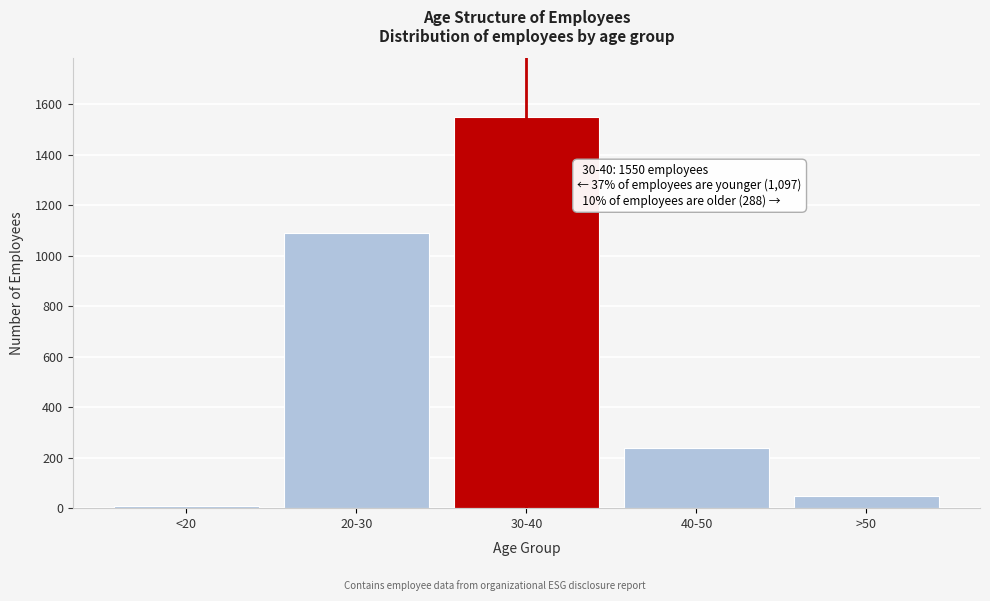

Reading left to right, list all the values displayed in this chart.

7	1090	1550	240	48